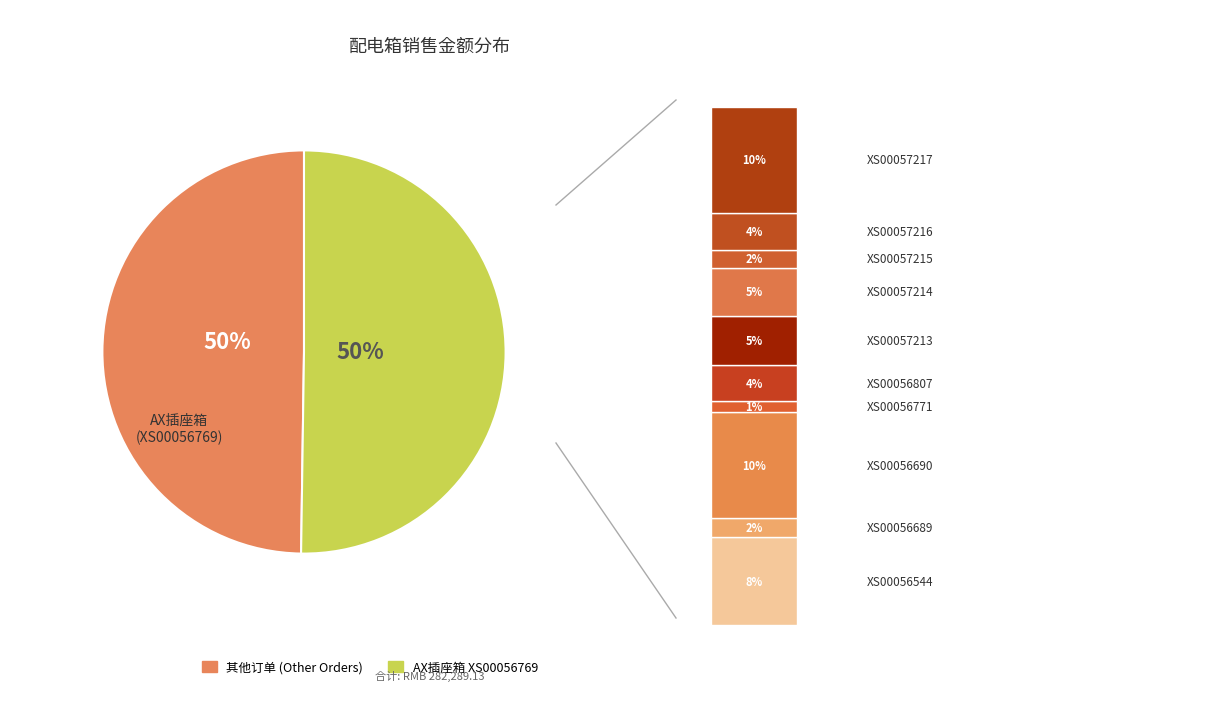

To the nearest percent, what is the difference between the largest and smallest slice percentages?

49%